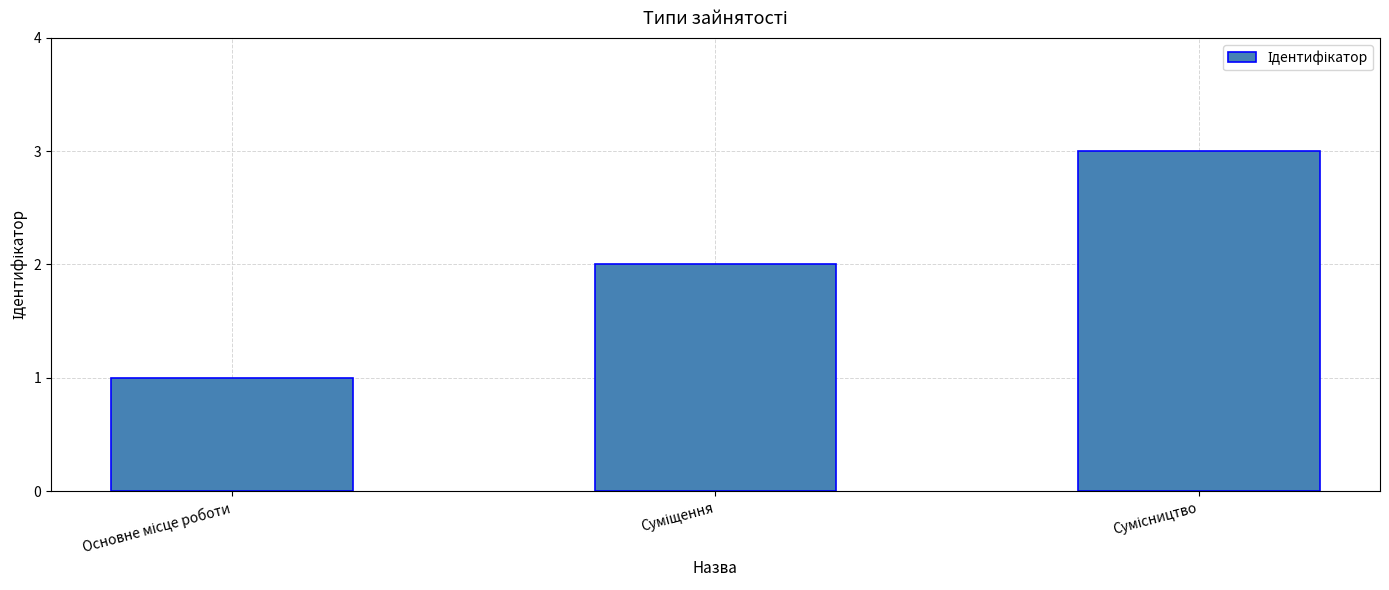

What is the greatest value displayed?

3